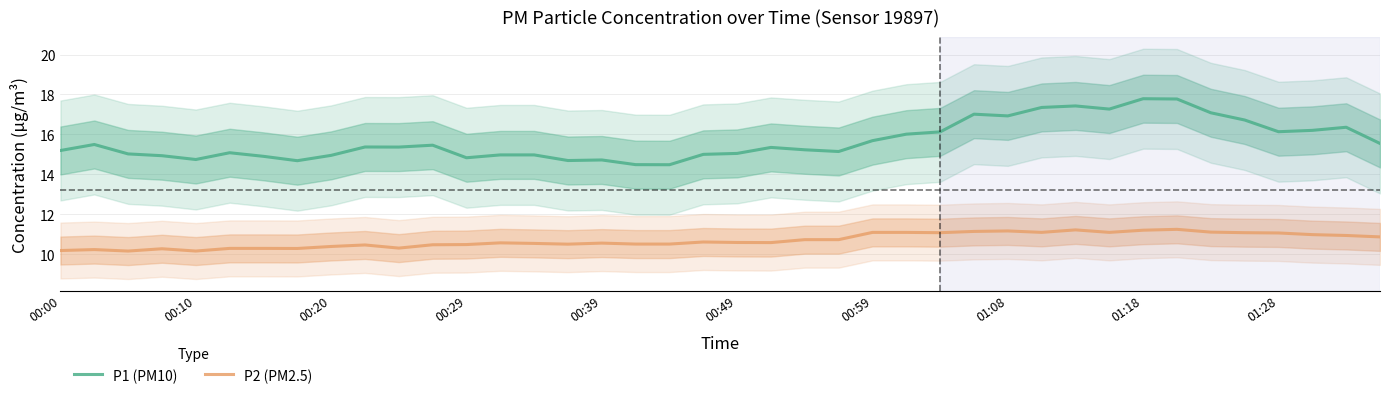

Reading right to left, list all the values displayed in this chart.

P1 (PM10): 15.6	16.4	16.2	16.1	16.7	17.1	17.8	17.8	17.3	17.4	17.4	16.9	17.0	16.1	16.0	15.7	15.1	15.2	15.4	15.1	15.0	14.5	14.5	14.7	14.7	15.0	15.0	14.8	15.5	15.4	15.4	15.0	14.7	14.9	15.1	14.7	14.9	15.0	15.5	15.2
P2 (PM2.5): 10.9	10.9	11.0	11.1	11.1	11.1	11.3	11.2	11.1	11.2	11.1	11.2	11.1	11.1	11.1	11.1	10.7	10.7	10.6	10.6	10.6	10.5	10.5	10.6	10.5	10.5	10.6	10.5	10.5	10.3	10.5	10.4	10.3	10.3	10.3	10.2	10.3	10.2	10.2	10.2